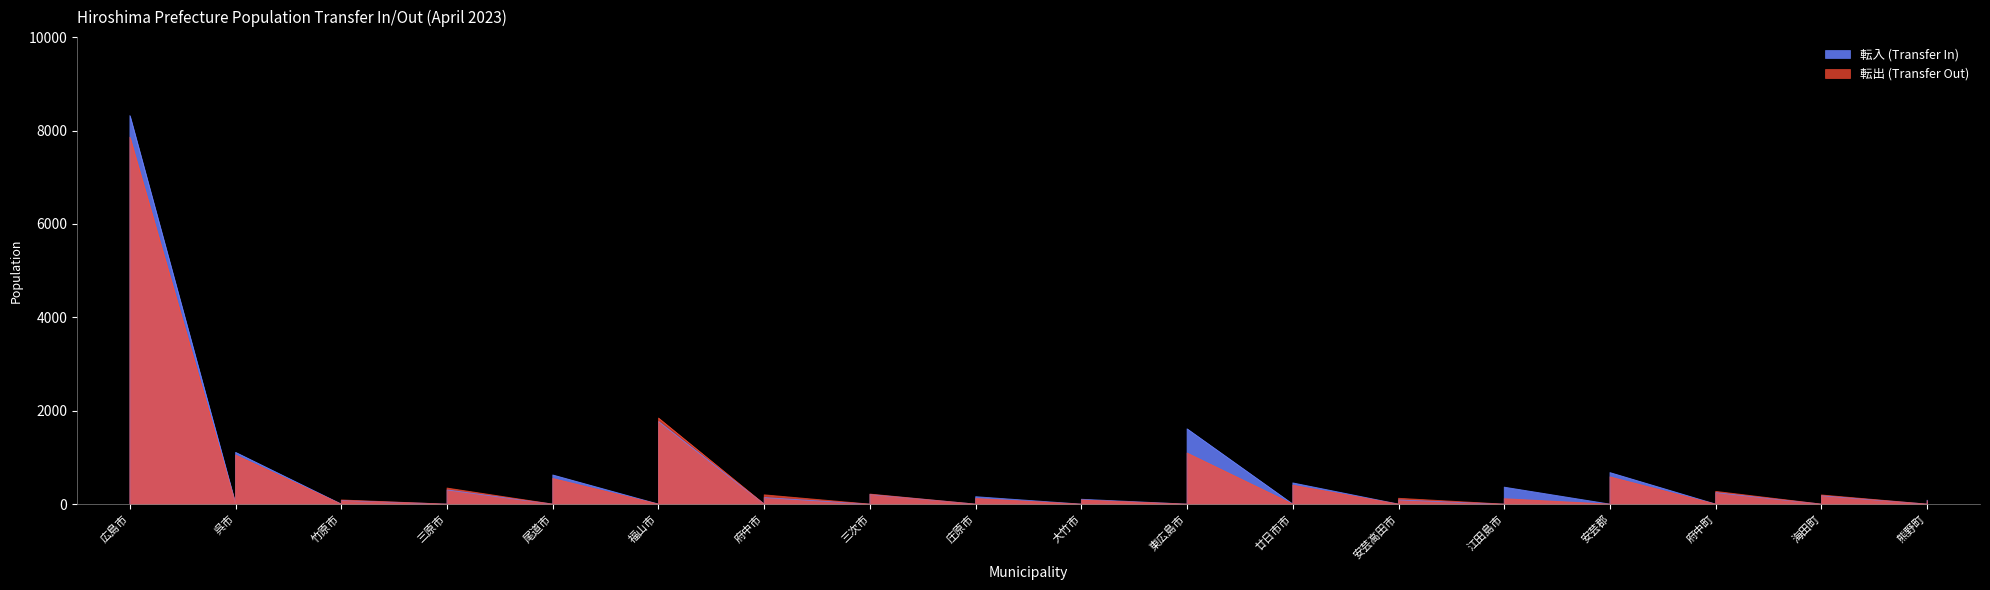

What is the difference between the highest and lowest values at 庄原市?

38